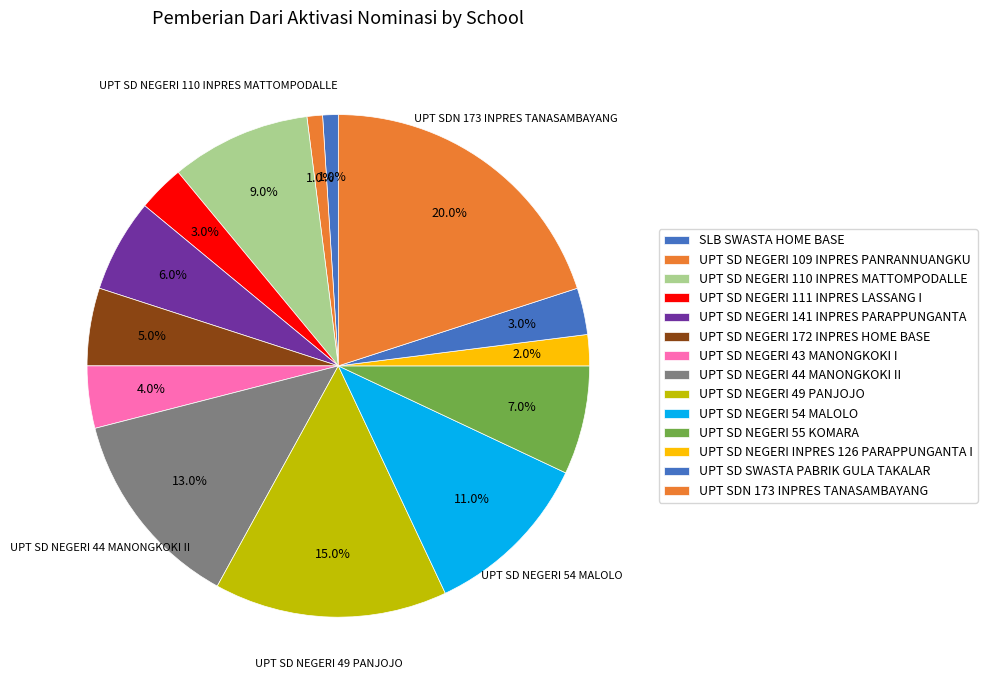

How many slices are in this pie chart?

14